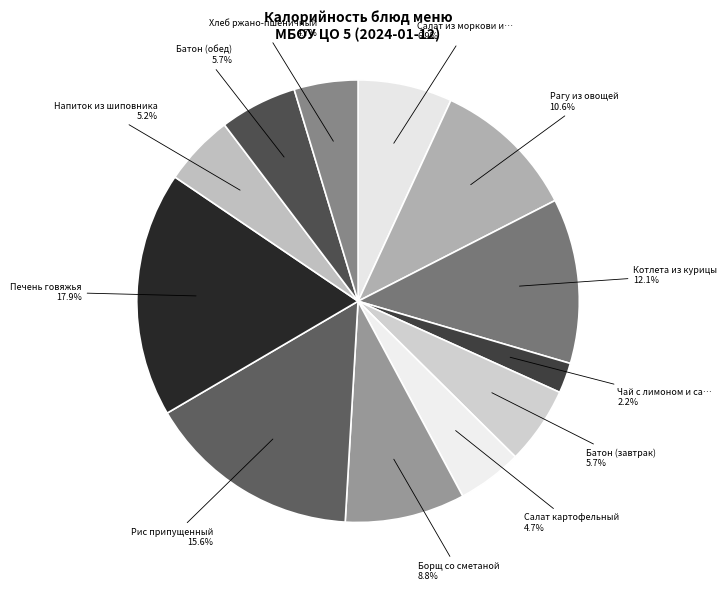

Is there a majority slice in this chart?

No